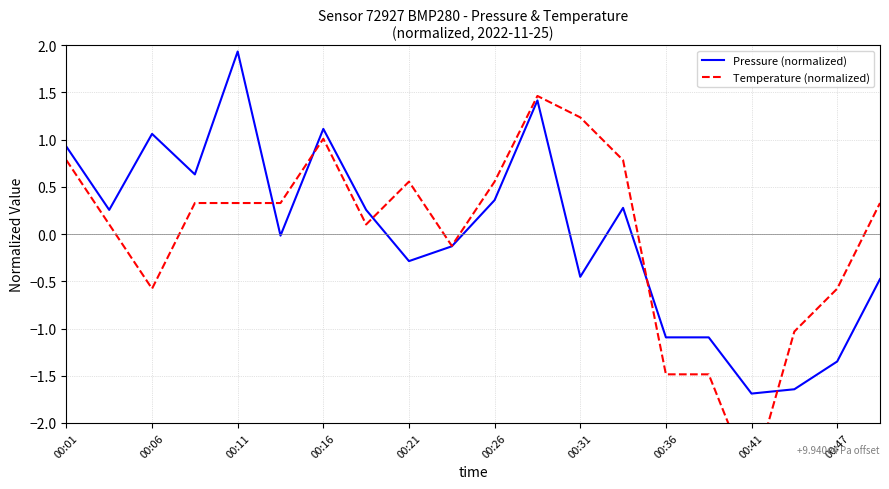

The Pressure (normalized) series shows 0.7 at 00:06. True or false?

False